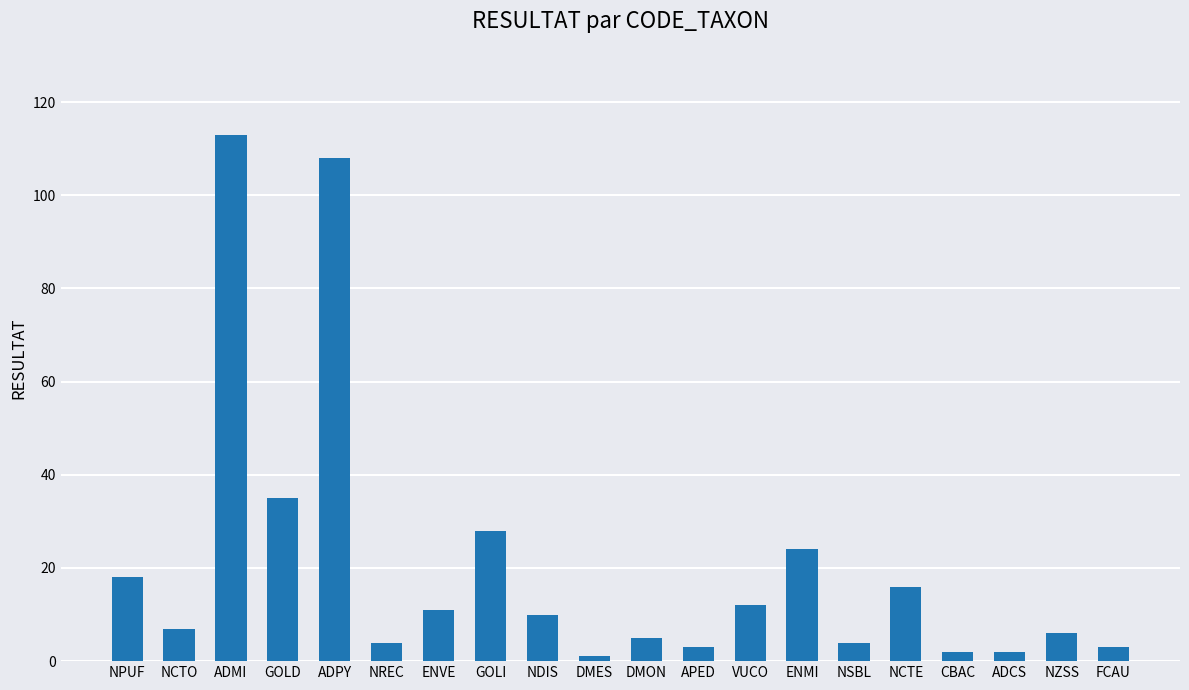

Approximately how many times larger is the value at NPUF compared to GOLI?

0.6